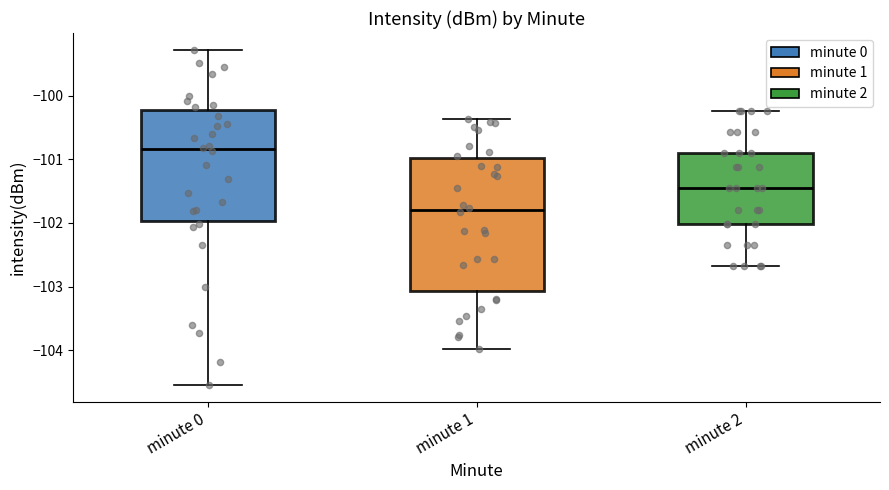

Where does the median line of the box for minute 0 sit on the y-axis? The values are not printed on the chart, so give them approximately, as read against the axis.

-100.8